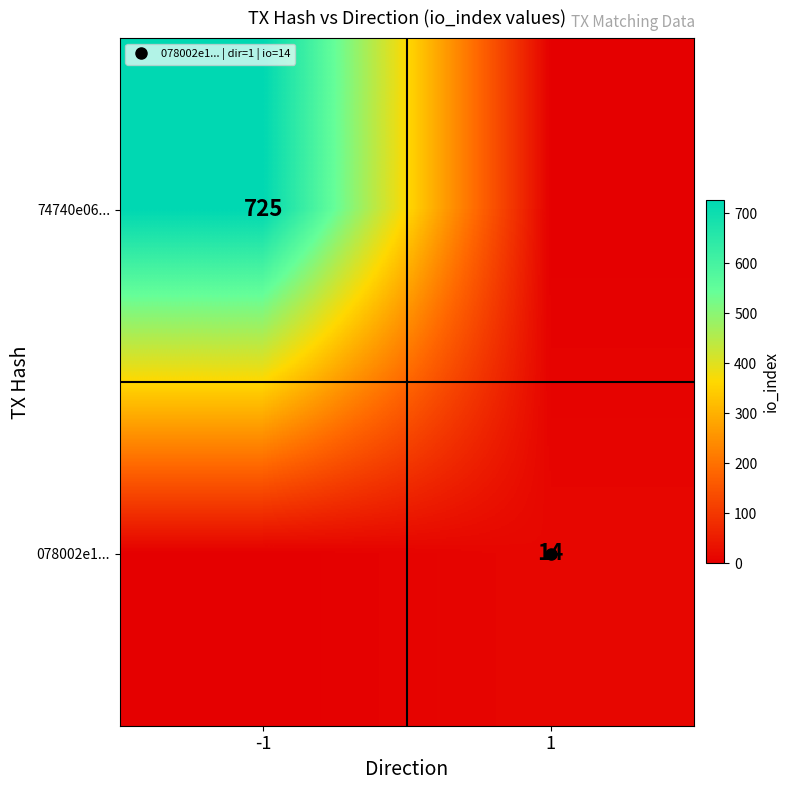

How many data points in 74740e06... are less than 725?

1